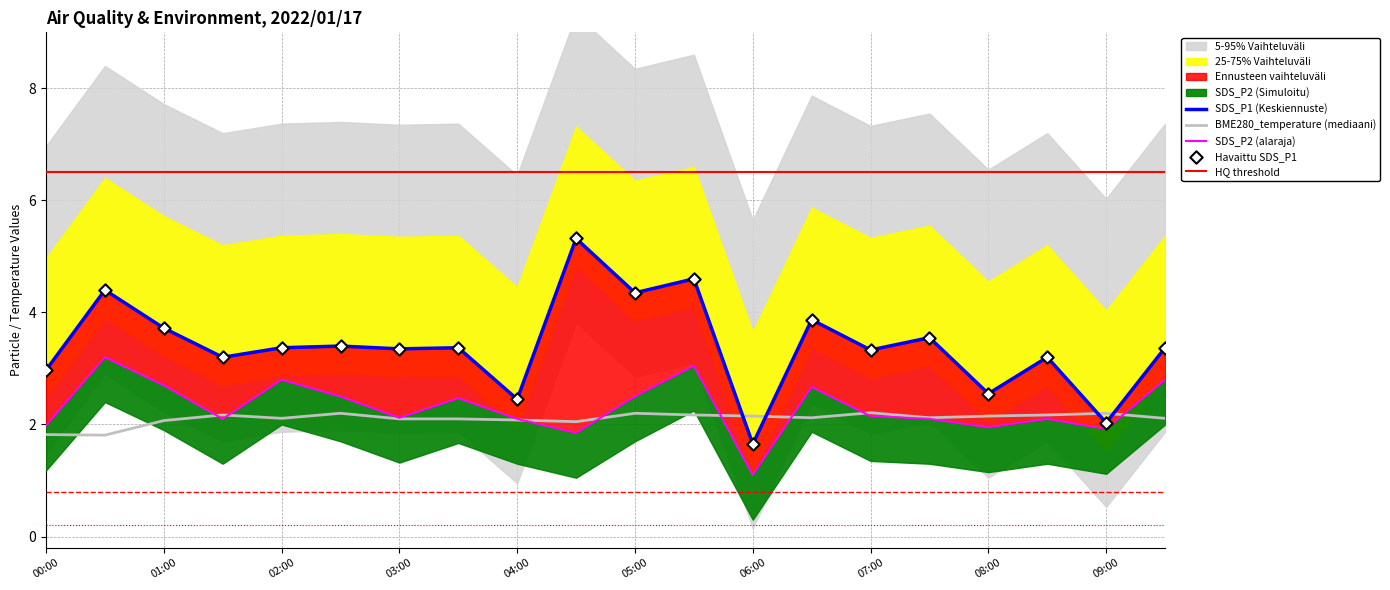

At which category is the sum across all series the highest?

05:30